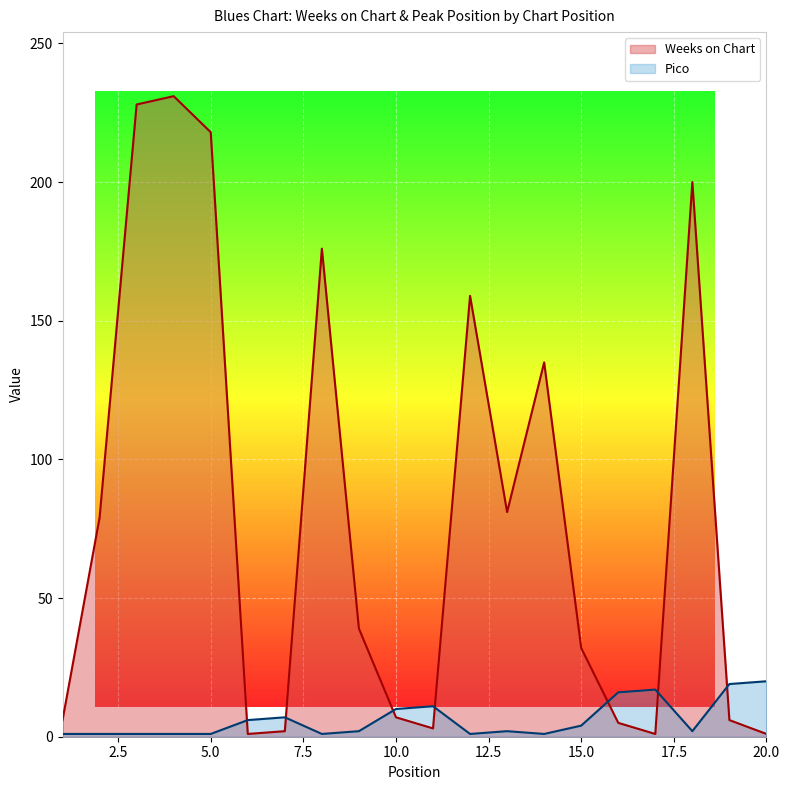

What is the difference between the second highest and minimum values in the Pico series?

18